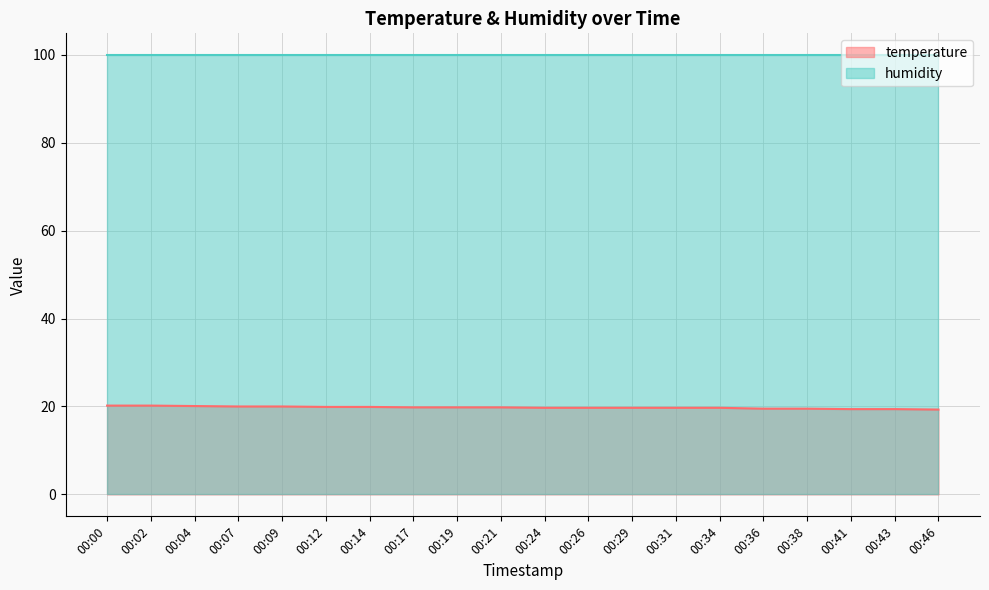

What is the average value?

19.8